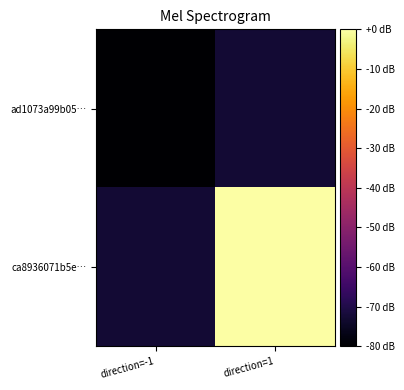

Reading left to right, extract all data points from this chart.

ad1073a99b05…: direction=-1=-80.0	direction=1=-72.7
ca8936071b5e…: direction=-1=-72.7	direction=1=0.0